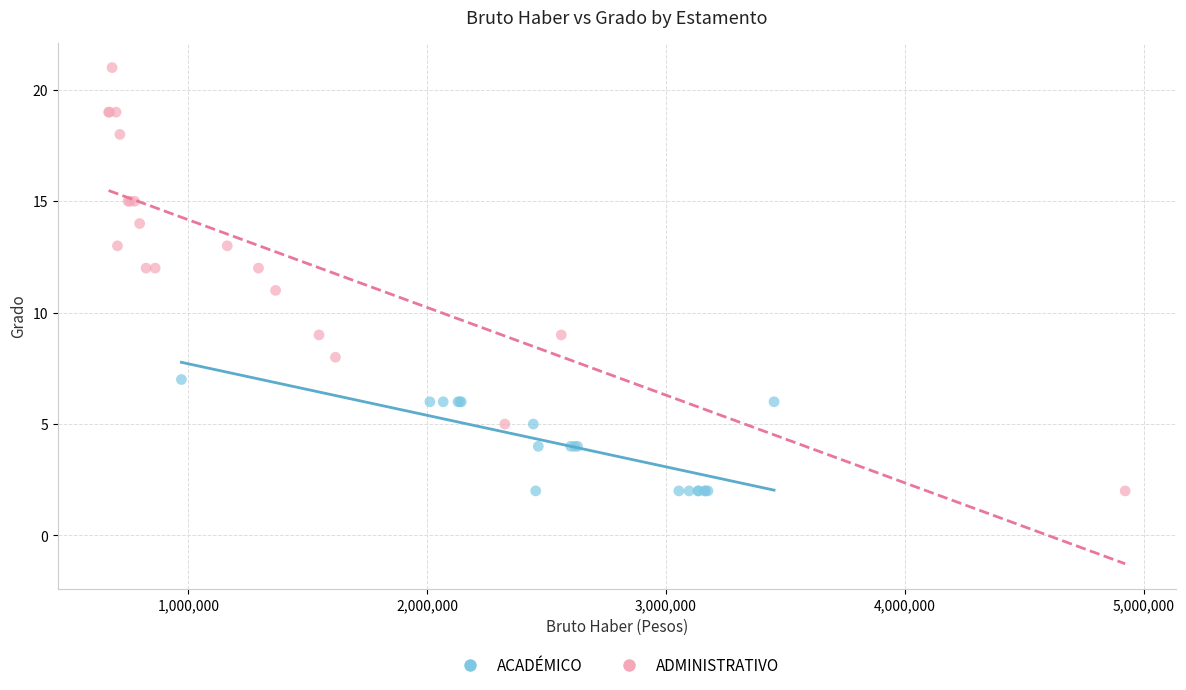

Which series reaches the maximum Y coordinate?

ADMINISTRATIVO